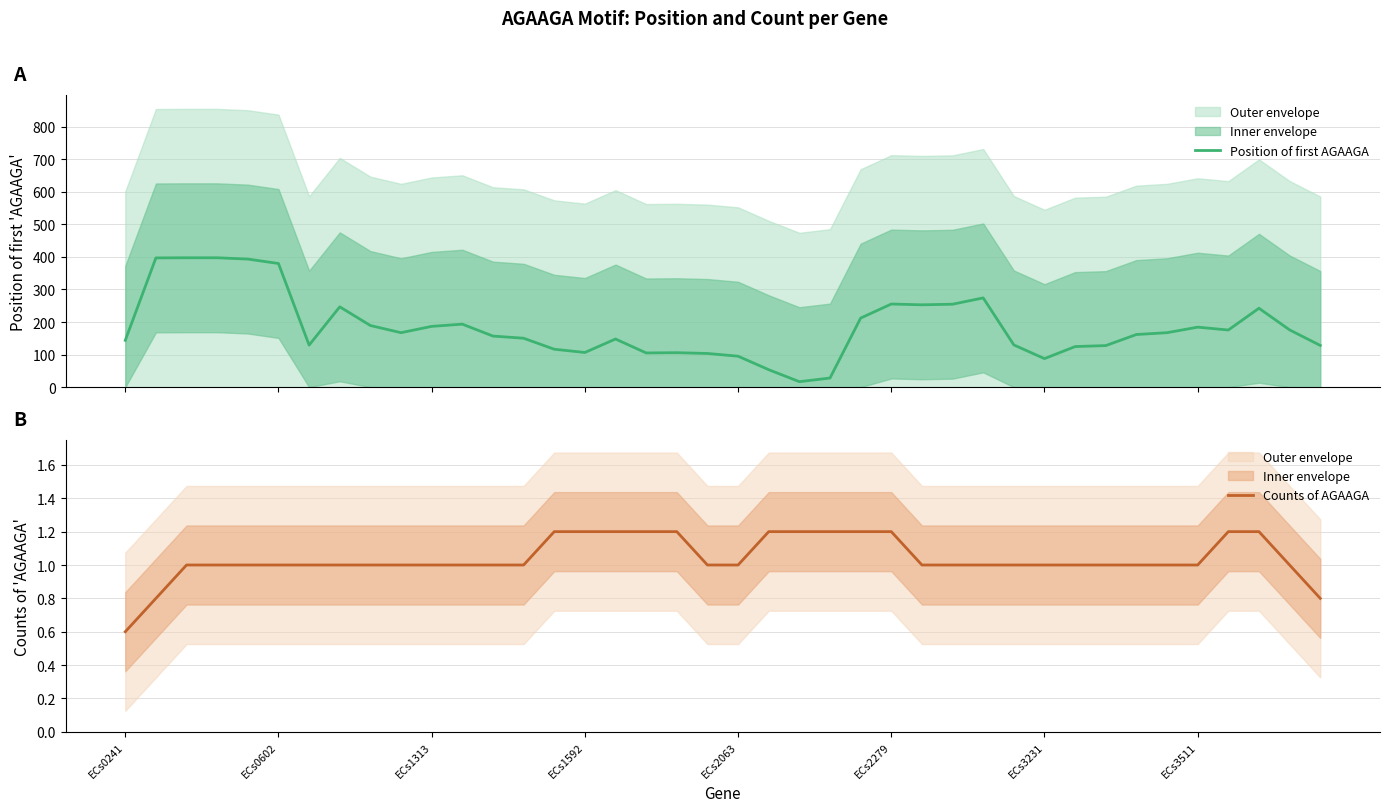

What is the highest value of the Position of first AGAAGA series?

397.2